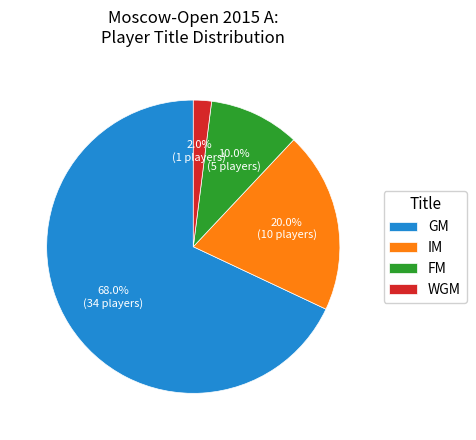

What percentage is the WGM slice, to the nearest percent?

2%